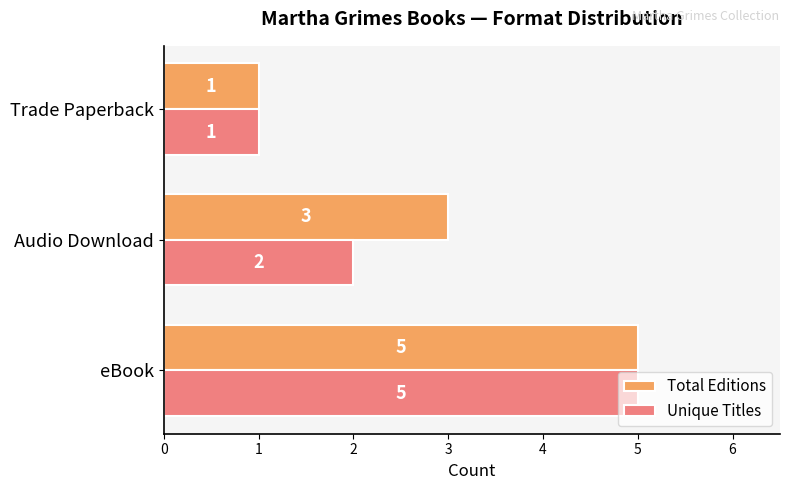

Between Audio Download and Trade Paperback, which series saw the biggest shift?

Total Editions